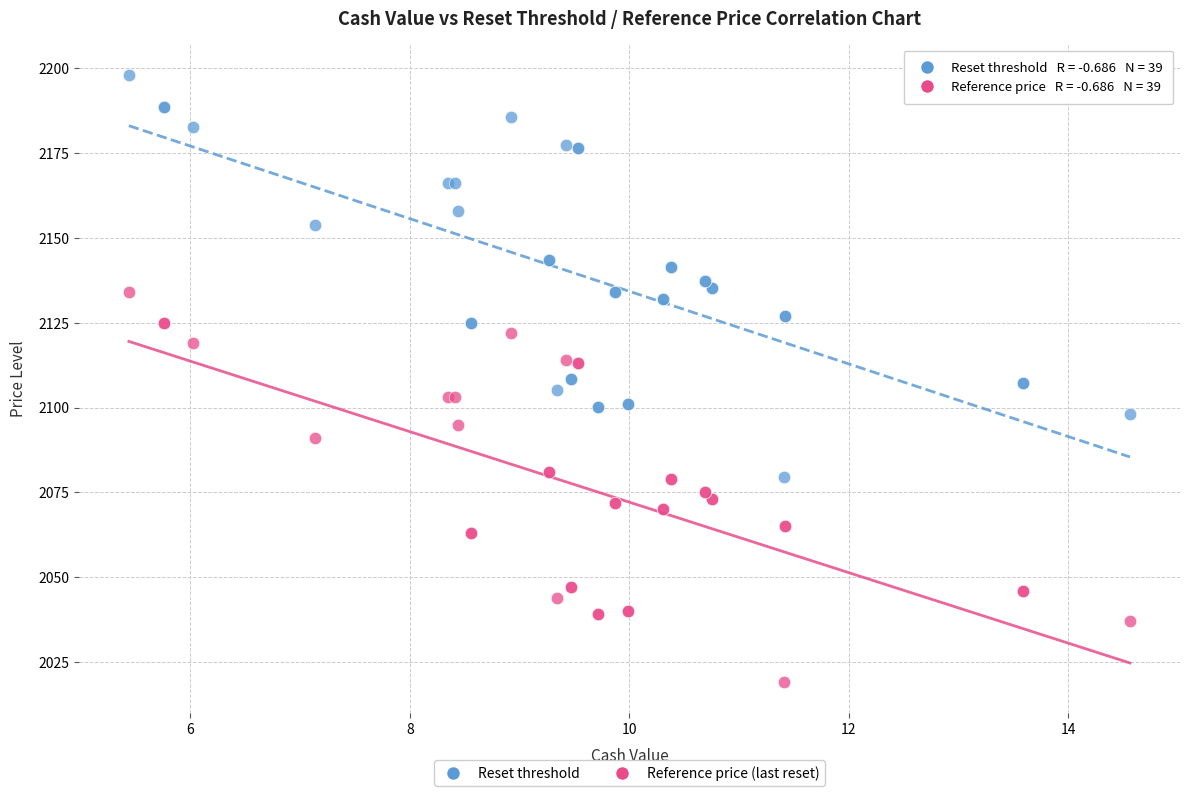

Which series has the widest spread of Y values?

Reset threshold